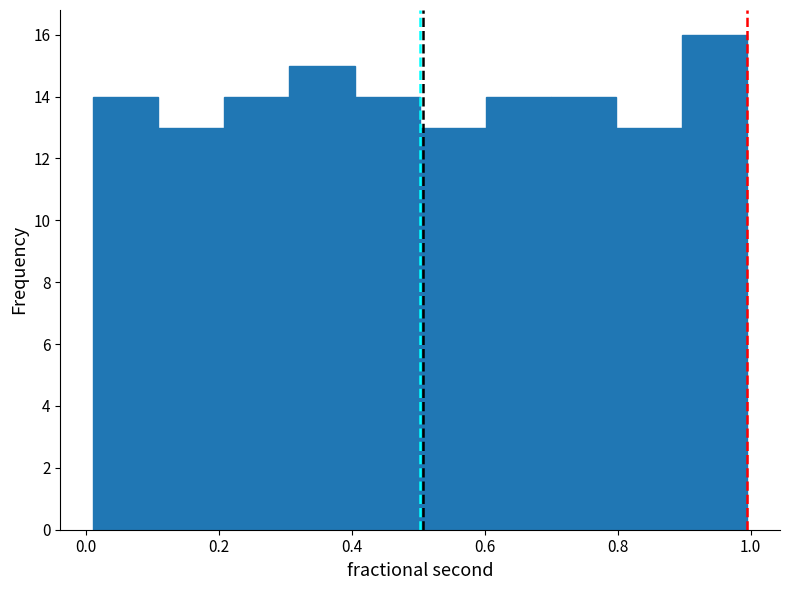

Which range on the x-axis has the tallest bar?

0.90 to 1.00